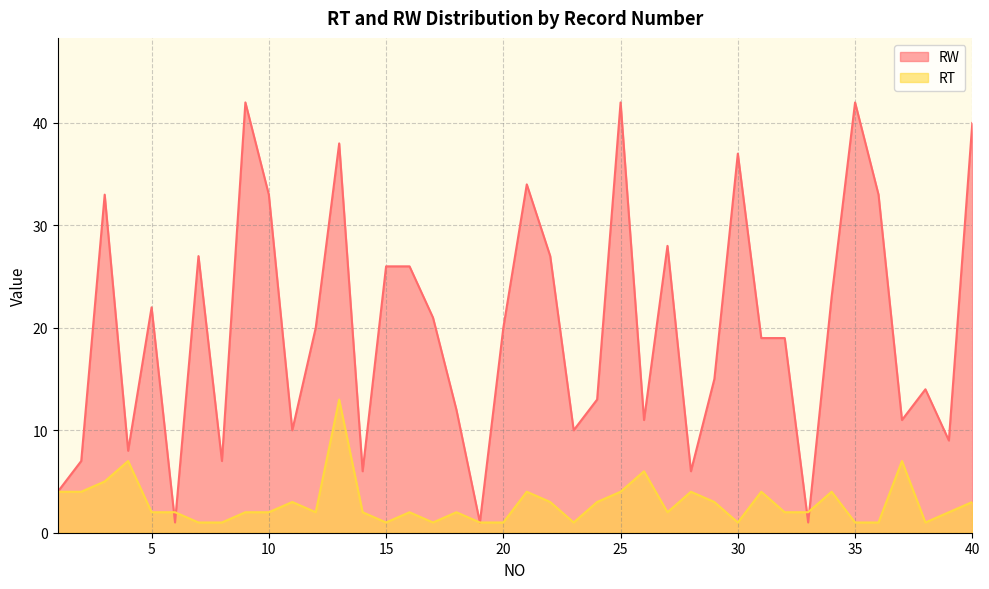

How many distinct data groups are displayed?

2